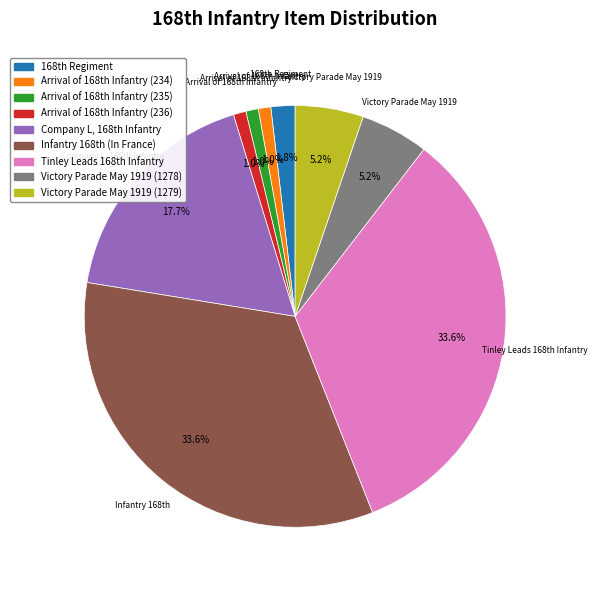

What percentage is the Victory Parade May 1919 (1279) slice, to the nearest percent?

5%